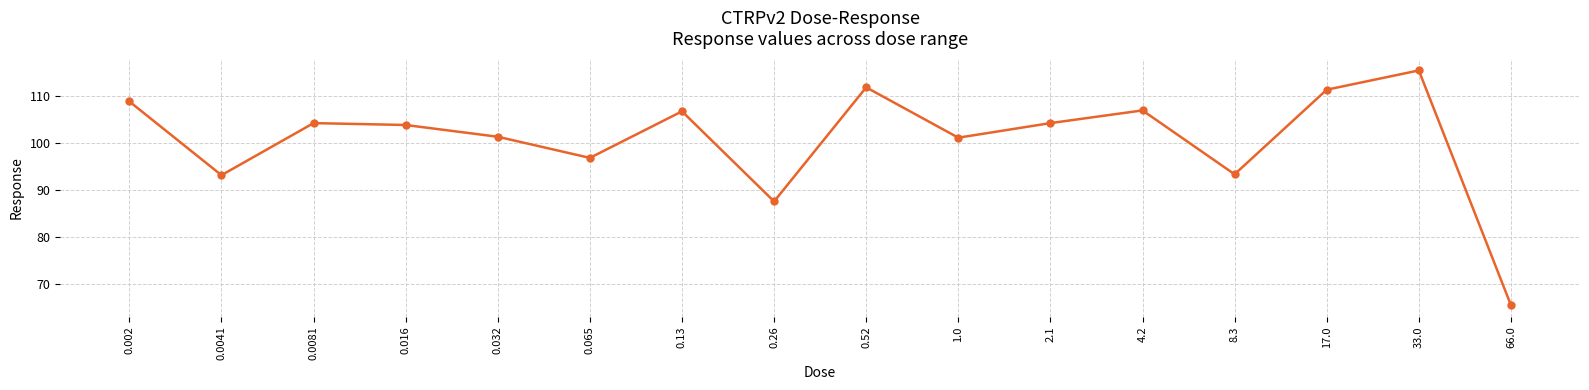

What value does the data have at 0.0041?

93.1